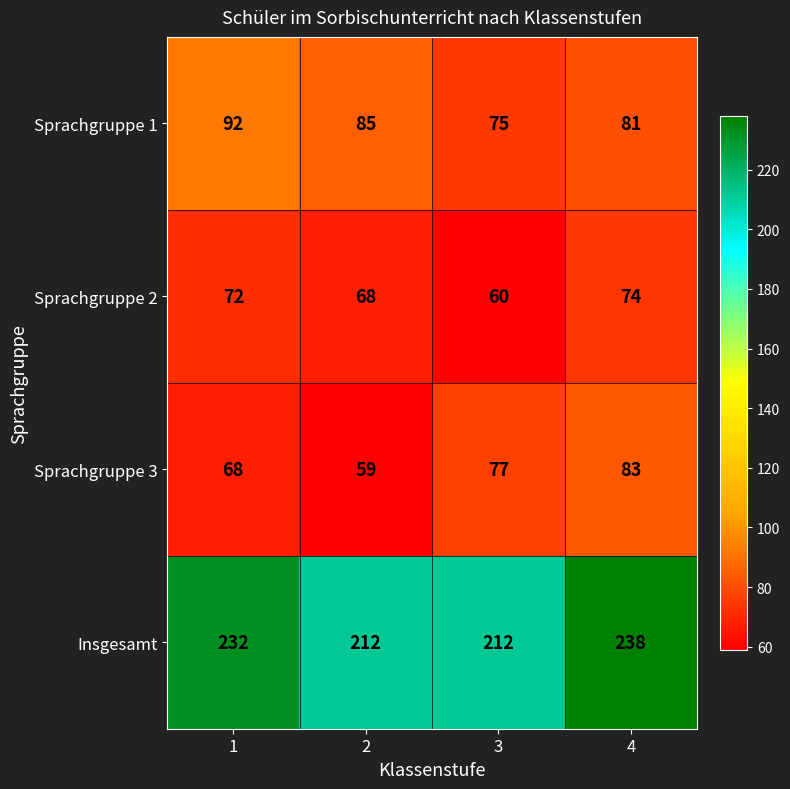

What is the approximate value of Insgesamt at 2, to the nearest 5?

210